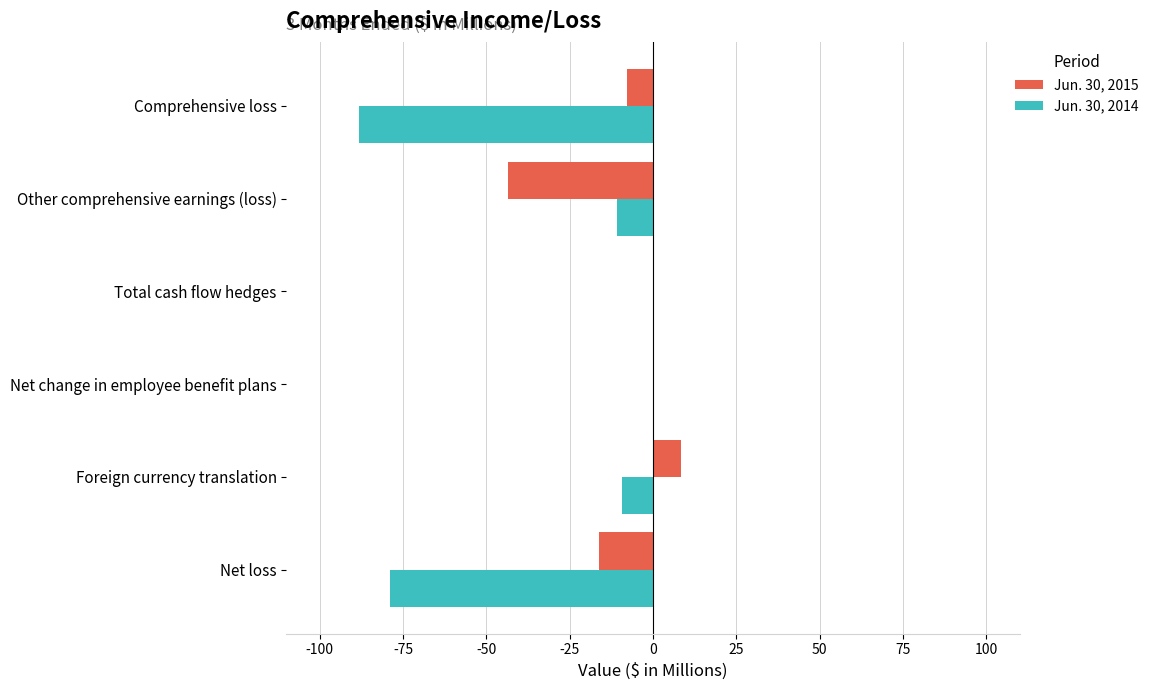

Which category has the highest value across all series?

Foreign currency translation